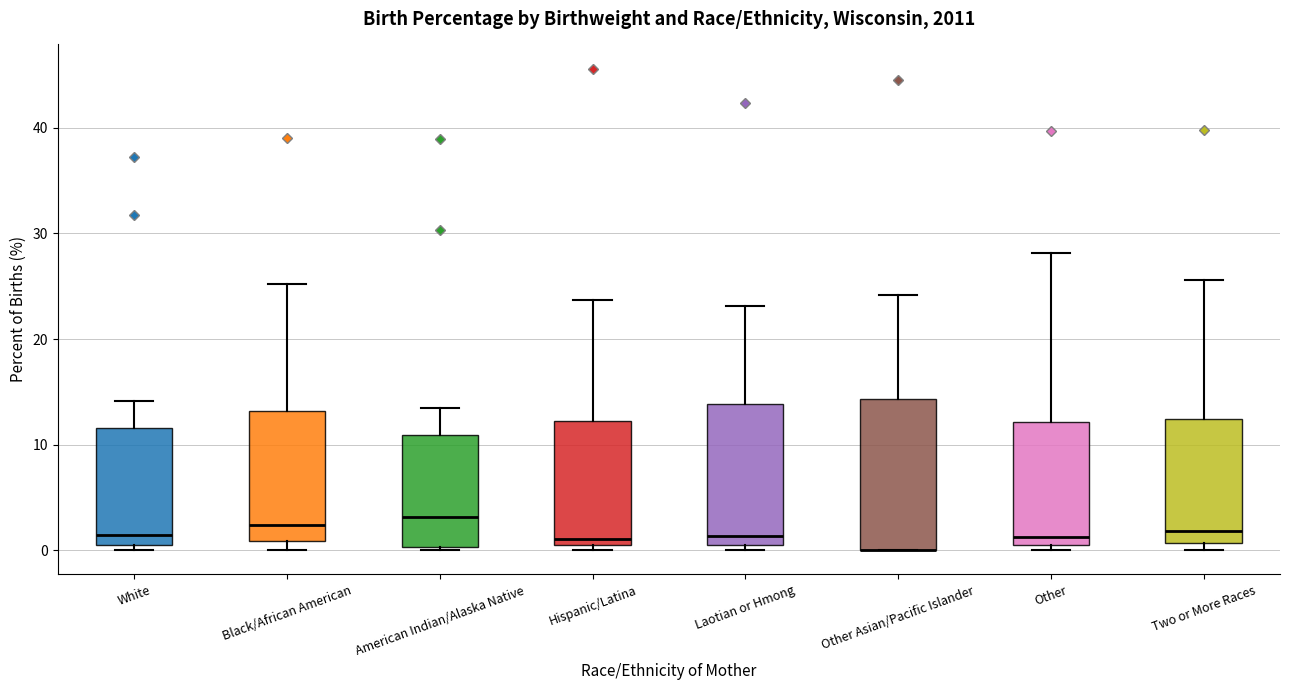

Reading left to right, transcribe this box plot: for each box, give where its median line is, the range the box spans, and where its two whiskers end, as read against the y-axis. The values are not printed on the chart, so give them approximately, as read against the axis.

White: median 2, box 1 to 12, whiskers 0 to 14
Black/African American: median 2, box 1 to 13, whiskers 0 to 25
American Indian/Alaska Native: median 3, box 0 to 11, whiskers 0 (just below the box's lower edge) to 14
Hispanic/Latina: median 1 (just above the box's lower edge), box 1 to 12, whiskers 0 to 24
Laotian or Hmong: median 1 (just above the box's lower edge), box 1 to 14, whiskers 0 to 23
Other Asian/Pacific Islander: median 0 (drawn on the box's lower edge), box 0 to 14, whiskers 0 to 24
Other: median 1 (just above the box's lower edge), box 1 to 12, whiskers 0 to 28
Two or More Races: median 2, box 1 to 12, whiskers 0 to 26